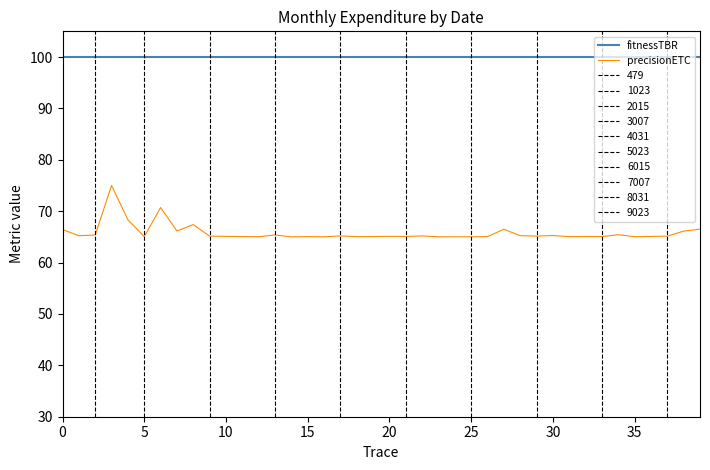

The value of precisionETC at 12 is 88.7. True or false?

False